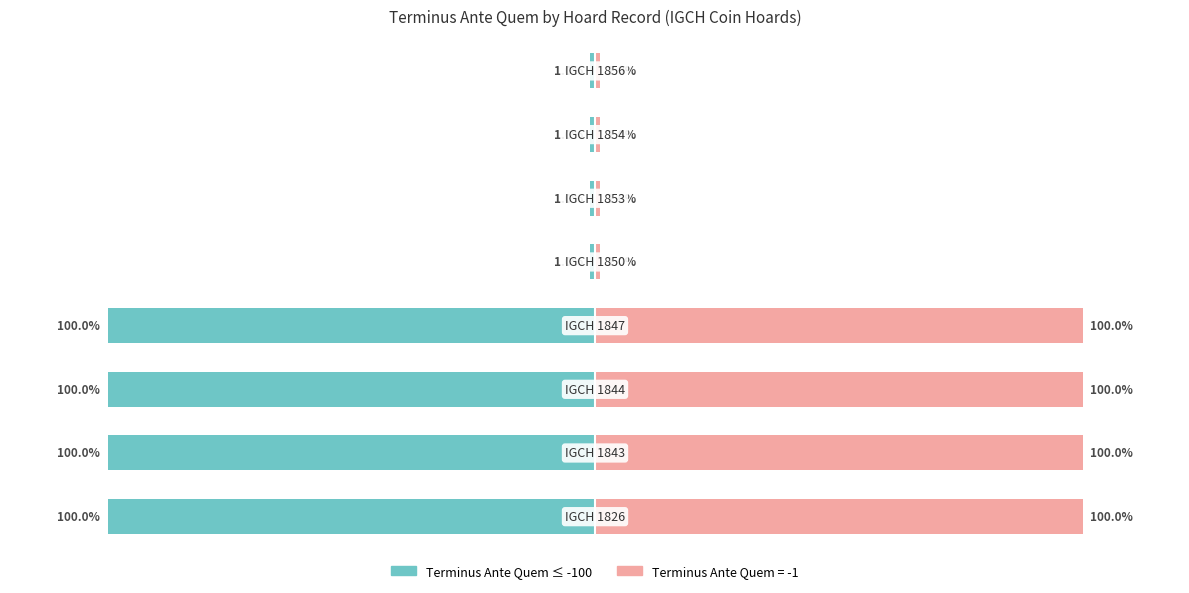

The chart shows a value of 0 at 6. True or false?

False